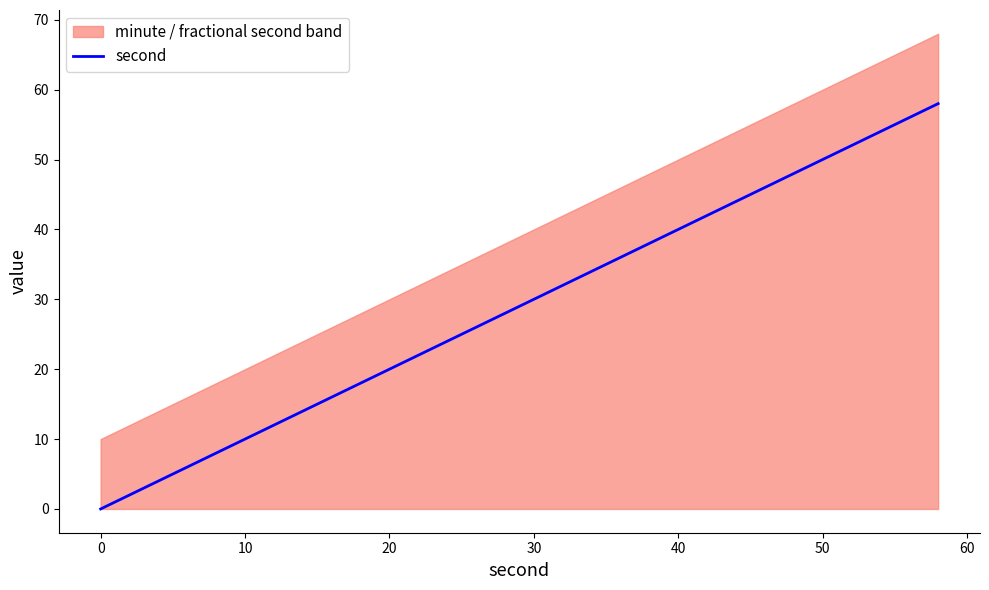

What is the value of the 18th point from the left?

34